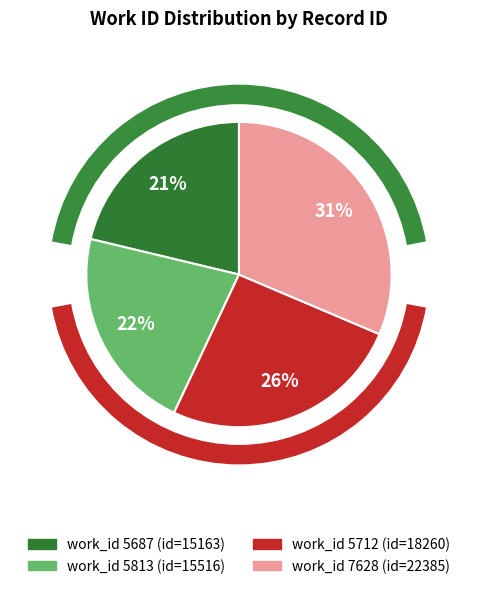

Is there any slice that represents more than half of the pie?

No